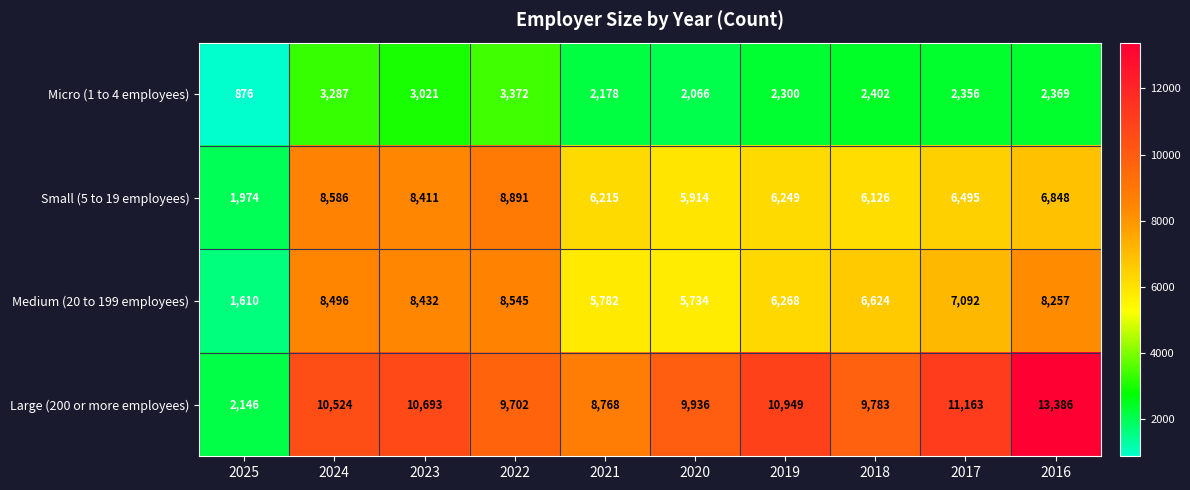

What is the greatest value displayed?

13386